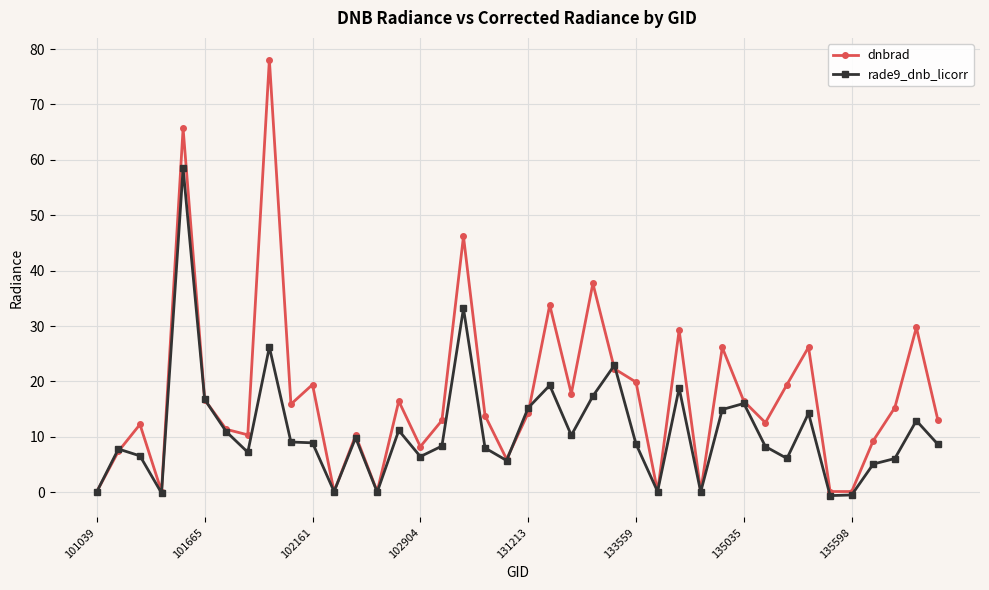

List the series in order of their overall mean, lowest first.

rade9_dnb_licorr, dnbrad